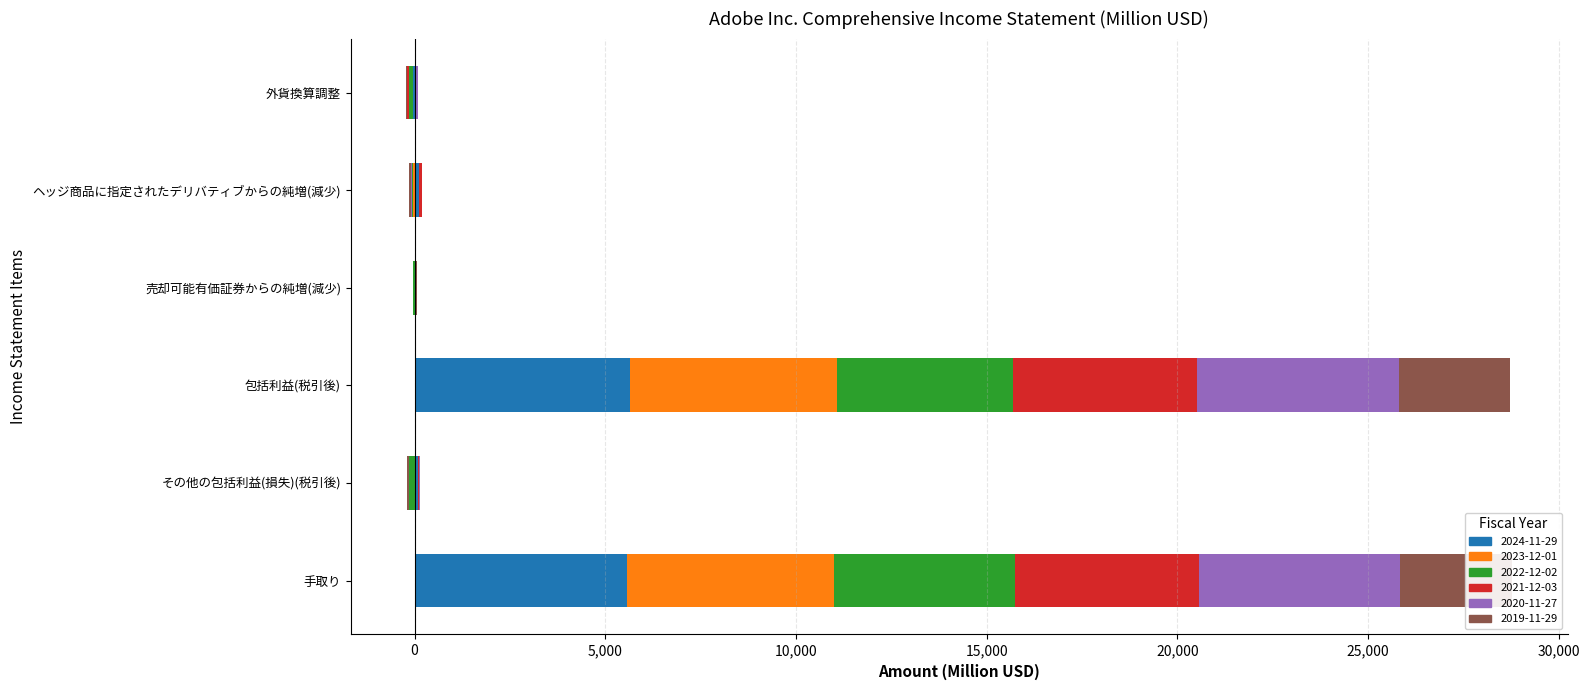

What is the maximum value for 2020-11-27?

5290